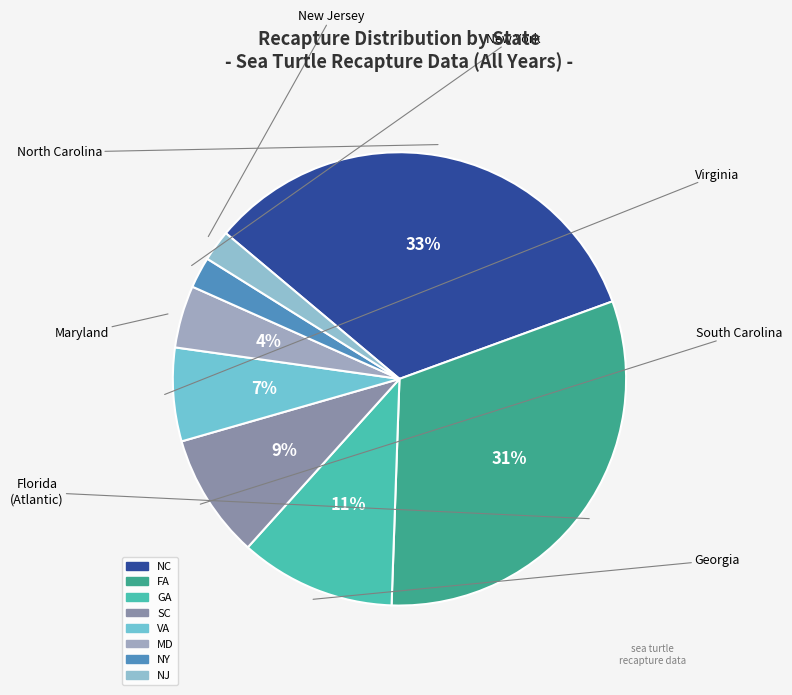

How many slices are in this pie chart?

8